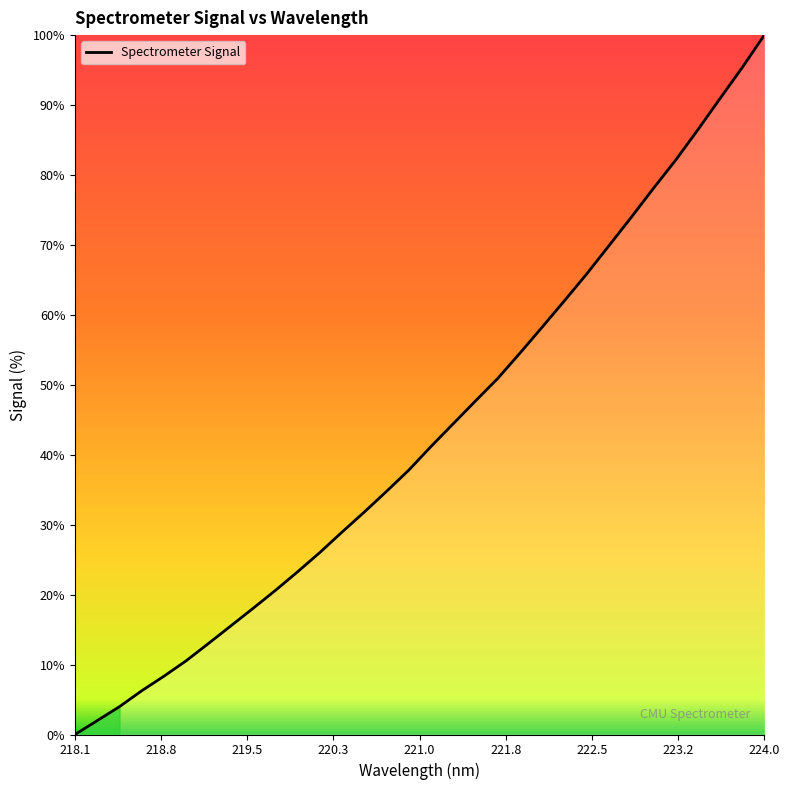

What is the difference between the maximum and minimum values?

100.0